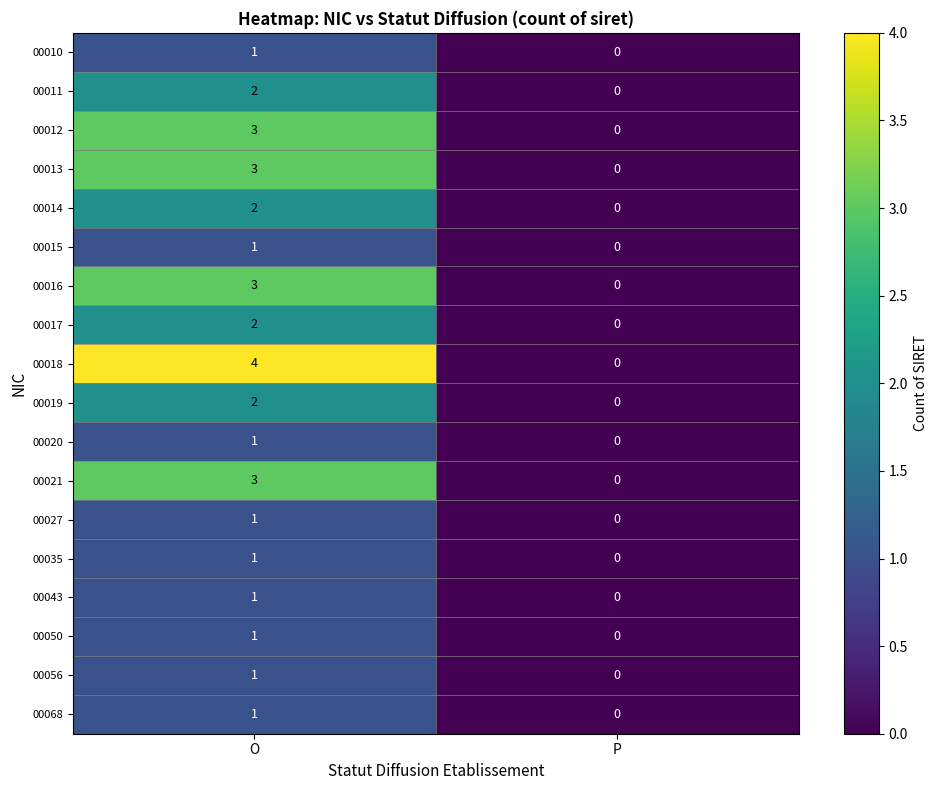

Which series has the largest total across all categories?

00018